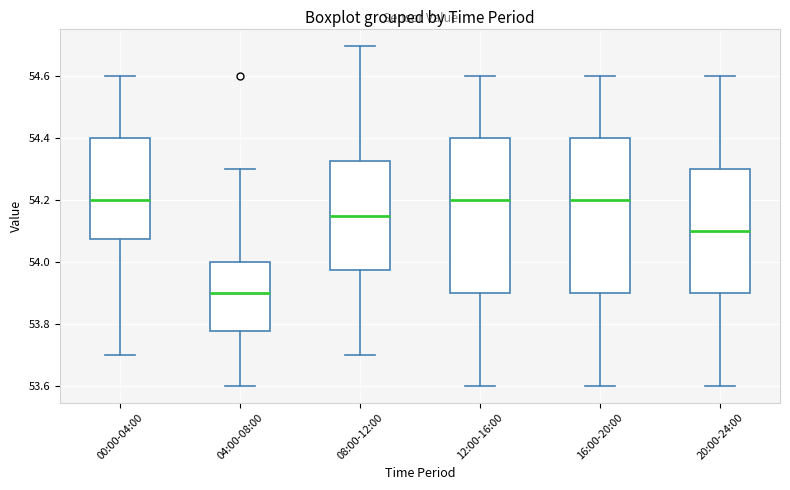

Which box has the lowest median line?

04:00-08:00